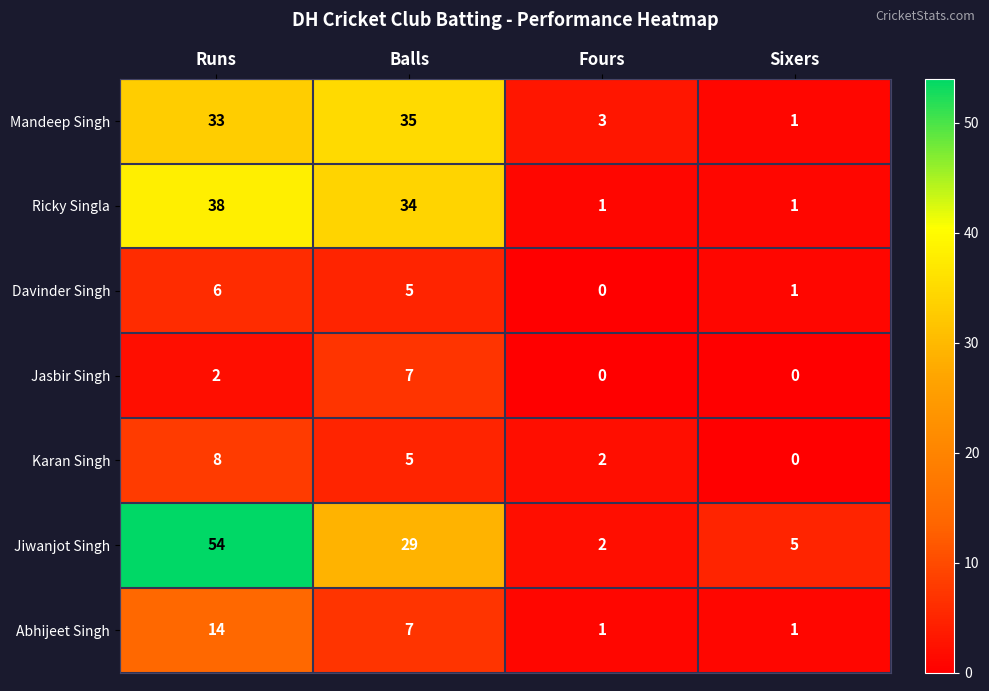

What value does the Abhijeet Singh series have at Balls, to the nearest 10?

10